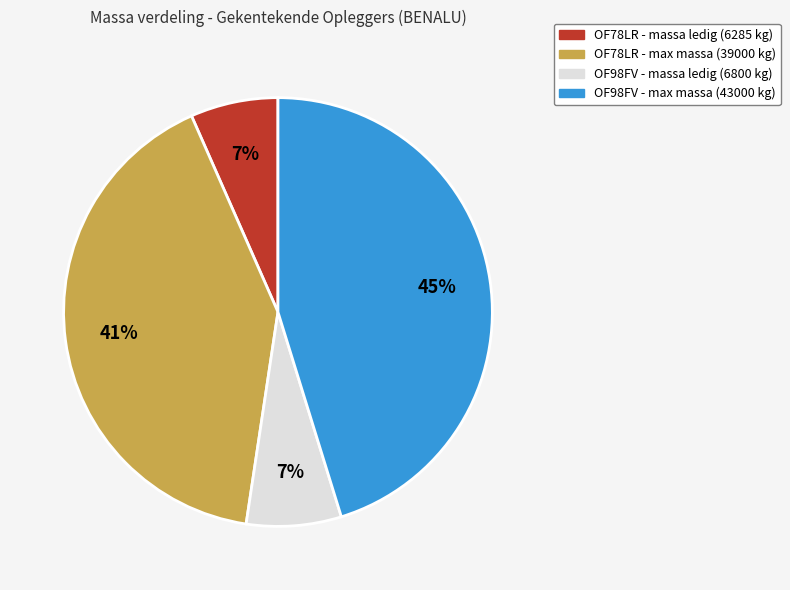

Is there a majority slice in this chart?

No